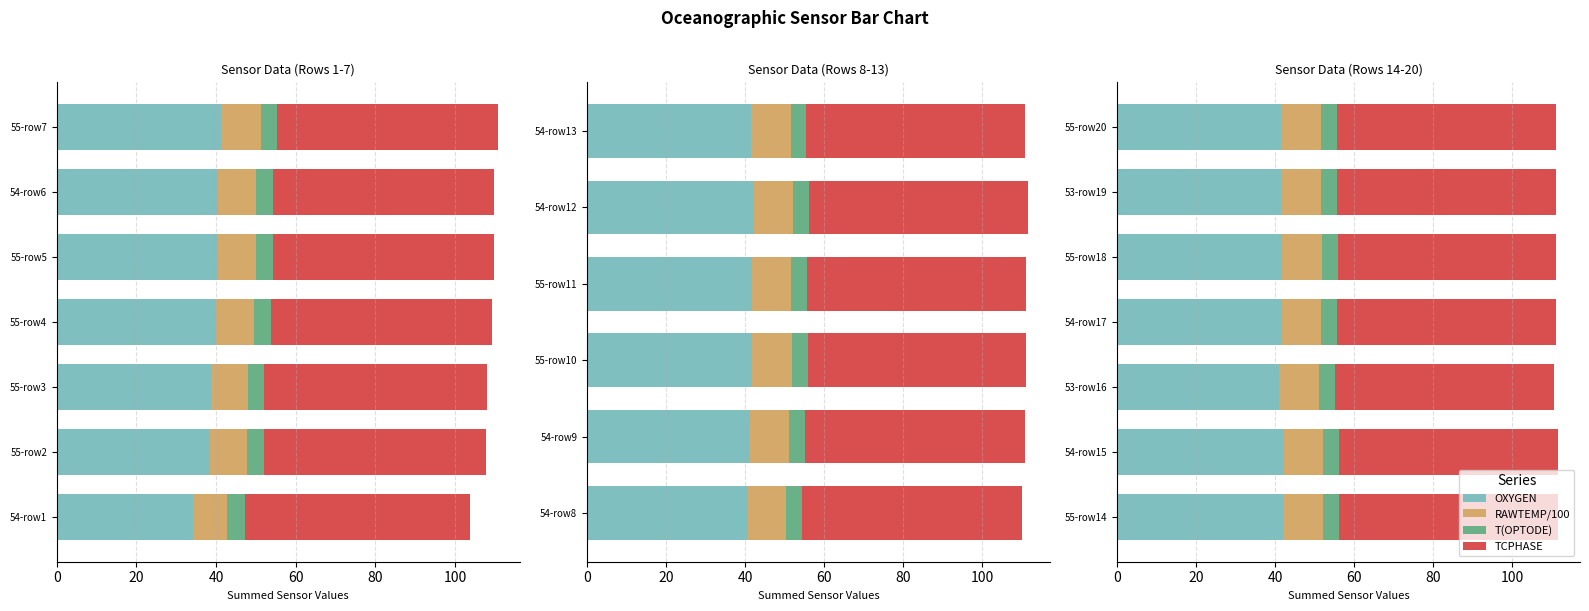

At 55-row20, list the series in order from largest to smallest.

TCPHASE, OXYGEN, RAWTEMP/100, T(OPTODE)